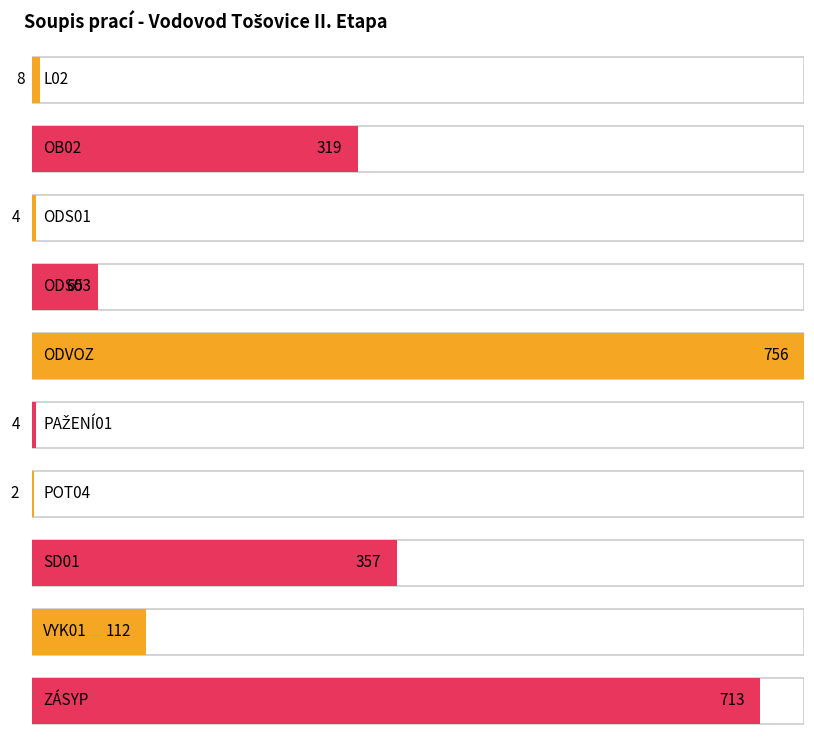

Which category has the highest value across all series?

ODVOZ